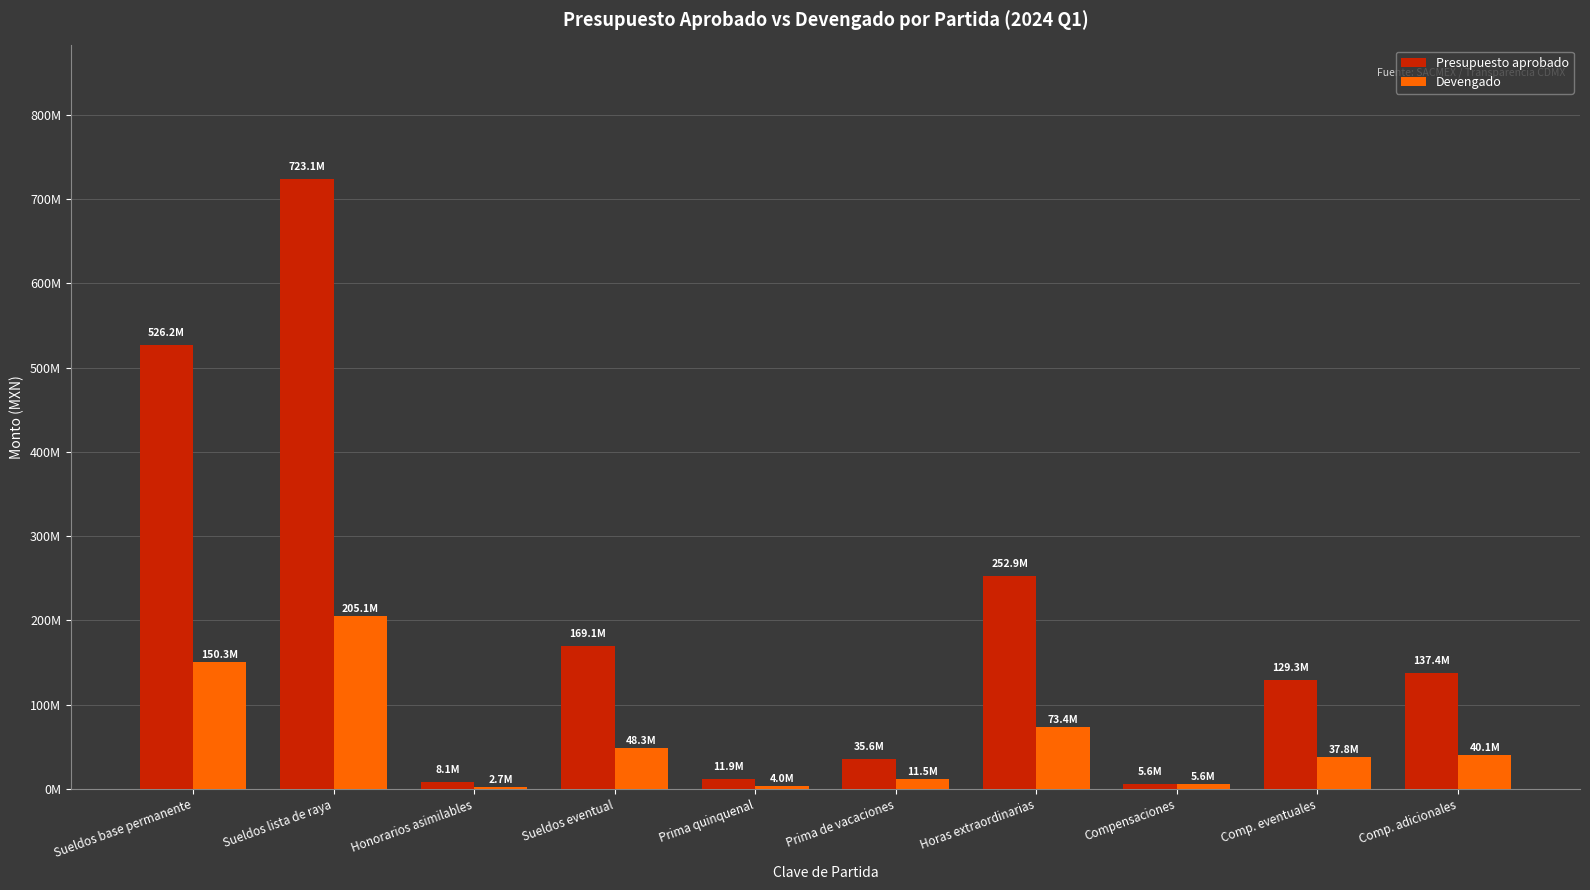

Are the bars grouped side by side (vs. stacked)?

Yes